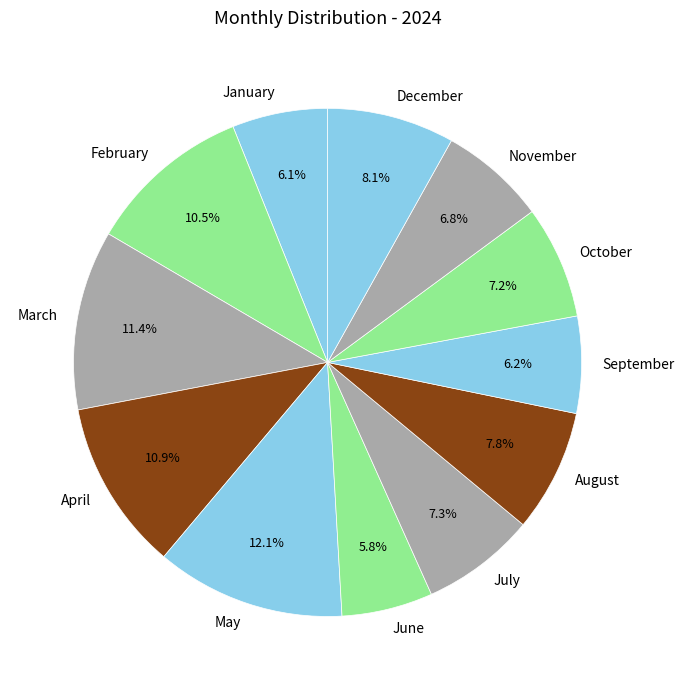

True or false: October accounts for 20% of the total.

False